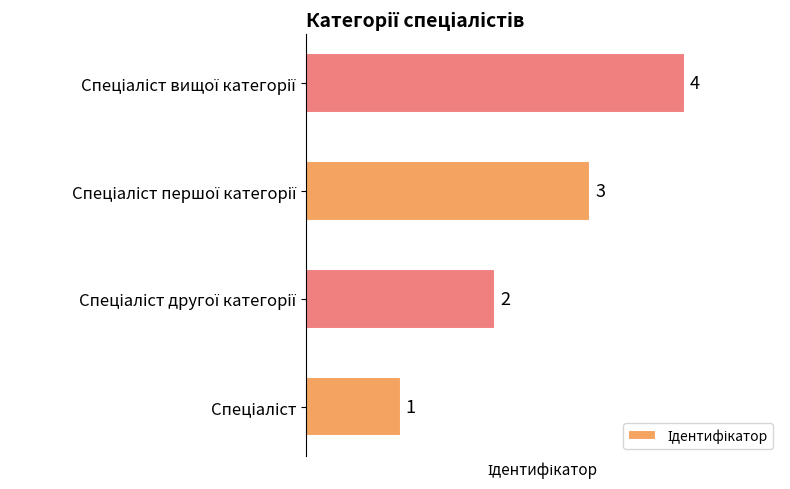

What is the greatest value displayed?

4